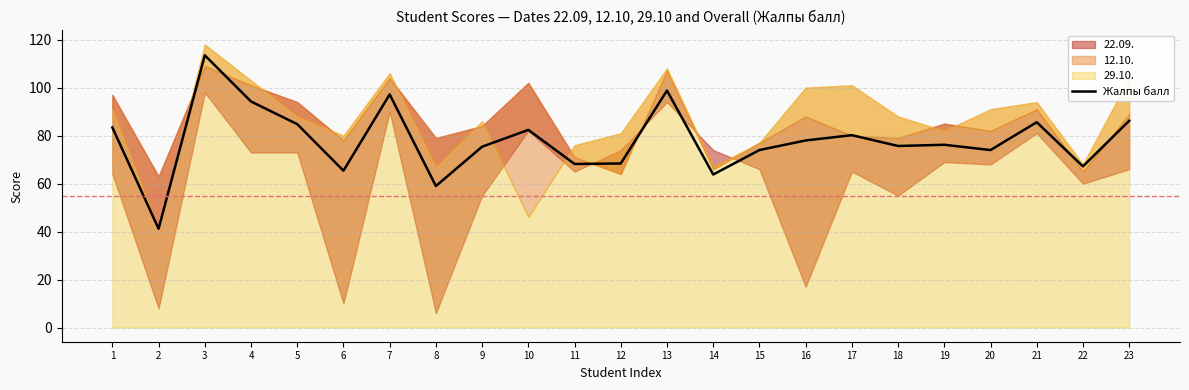

List the labels in order of value, smallest first.

2, 8, 14, 6, 22, 11, 12, 15, 20, 9, 18, 19, 16, 17, 10, 1, 5, 21, 23, 4, 7, 13, 3